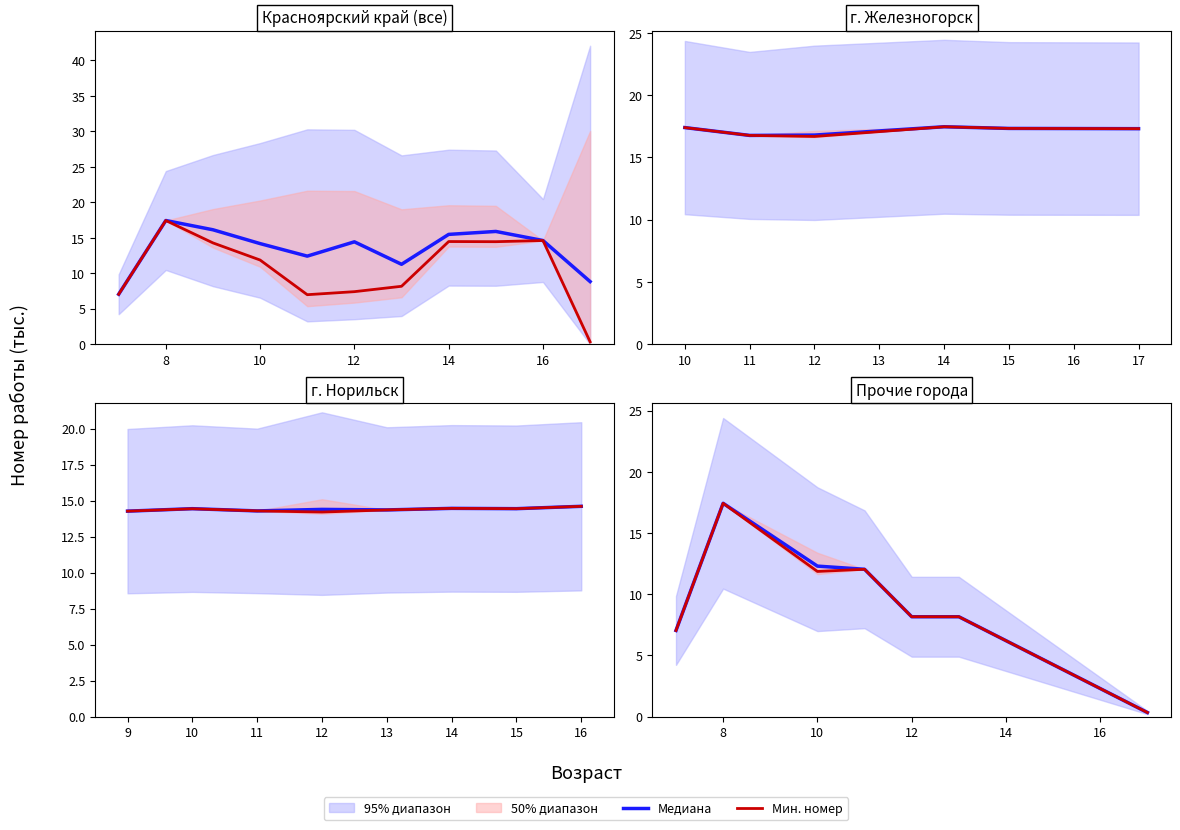

Count the number of categories in the chart.

7